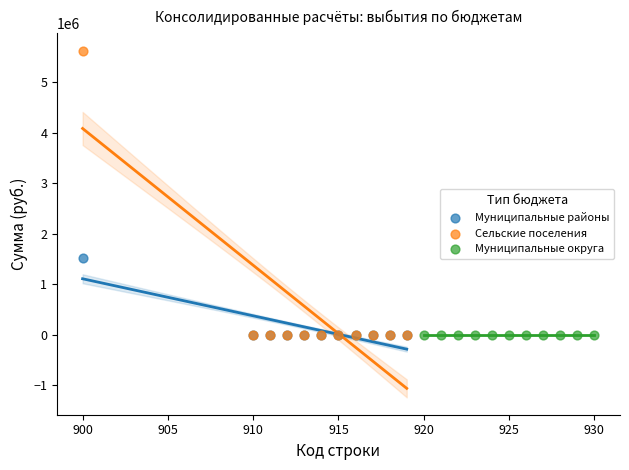

Which series contains the highest Y value?

Сельские поселения